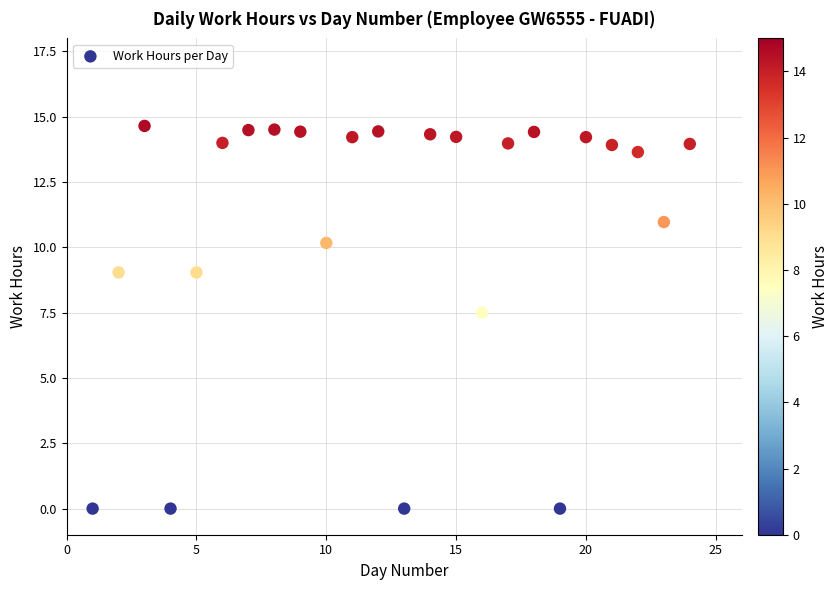

What is the range of X values (max minus min)?

23.0